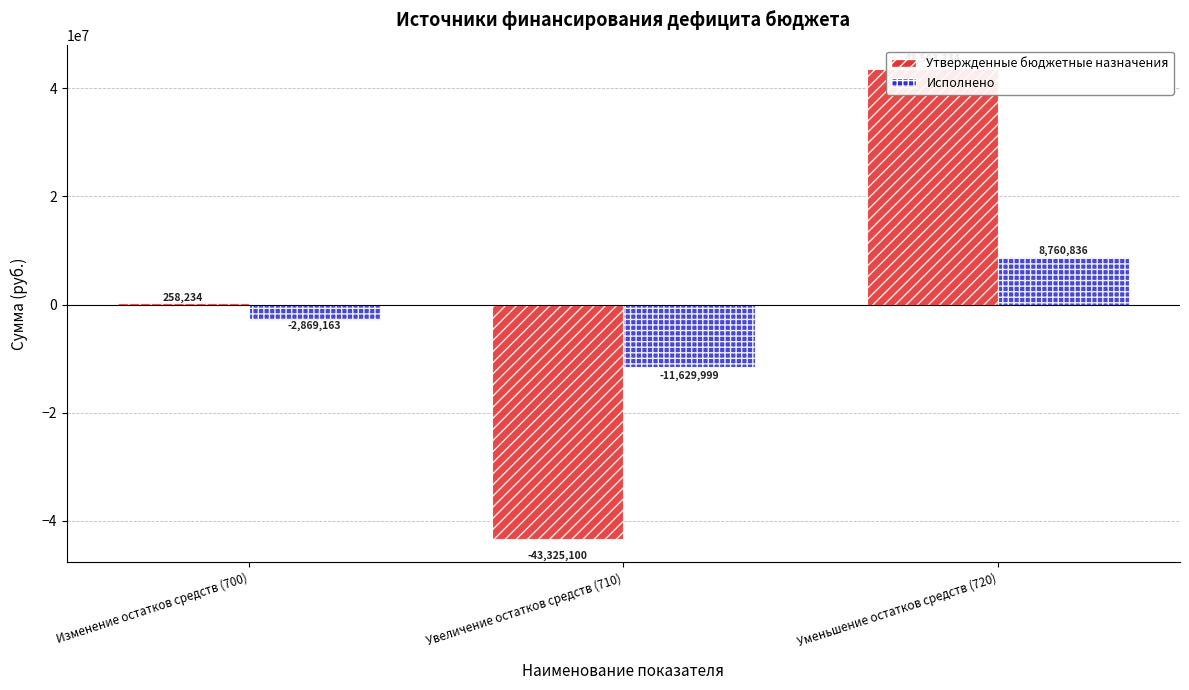

Where does the Исполнено series first go above -2869163?

Уменьшение остатков средств (720)